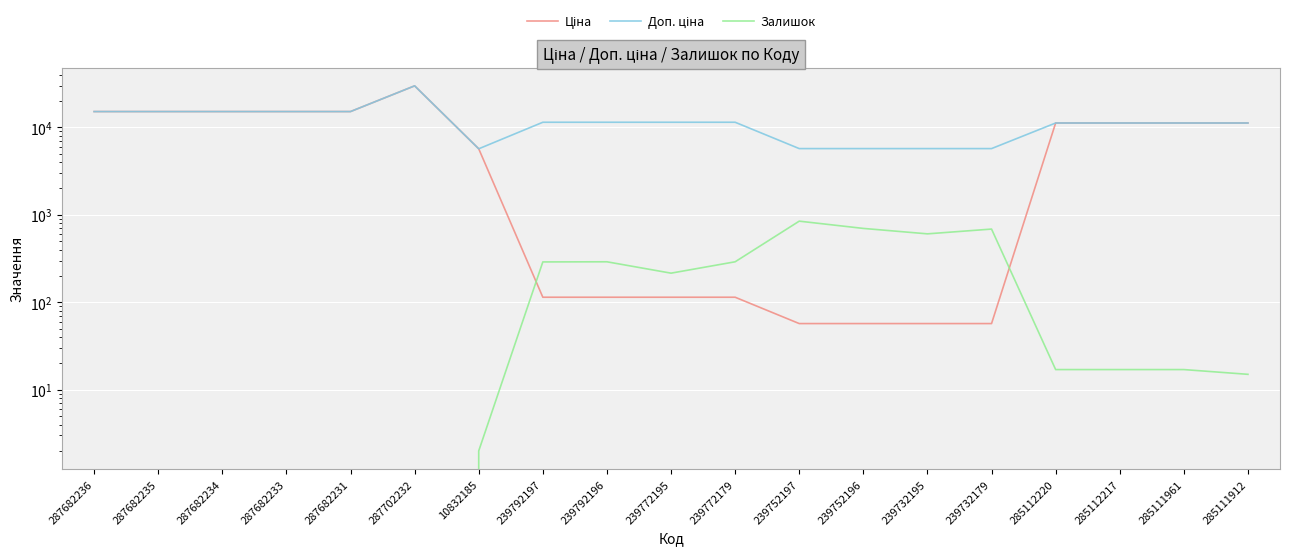

What is the highest value of the Залишок series?

845.0